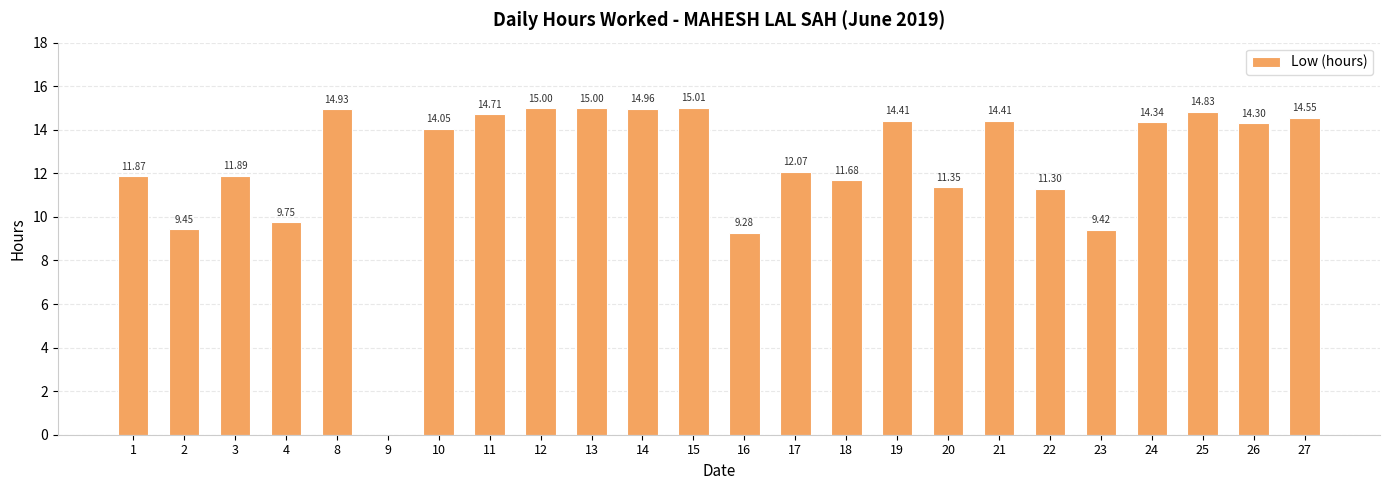

Between 8 and 12, which is larger?

12